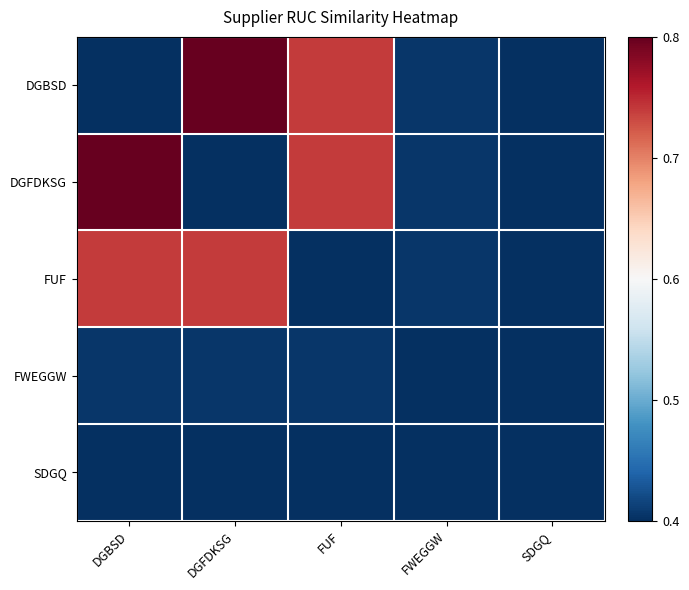

What is the maximum value shown in the chart?

1.0